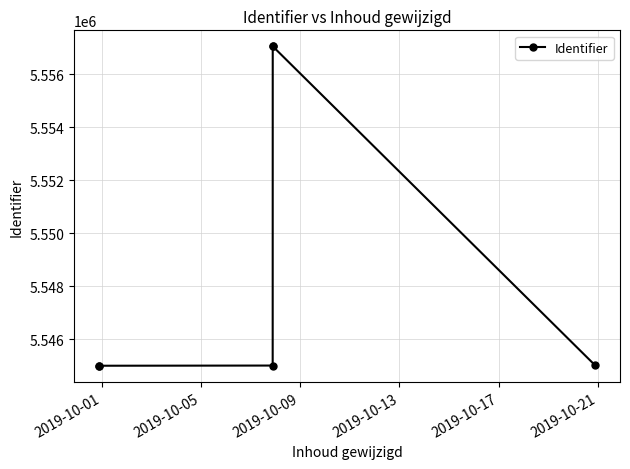

What is the value of the 5th point from the left?

5557055